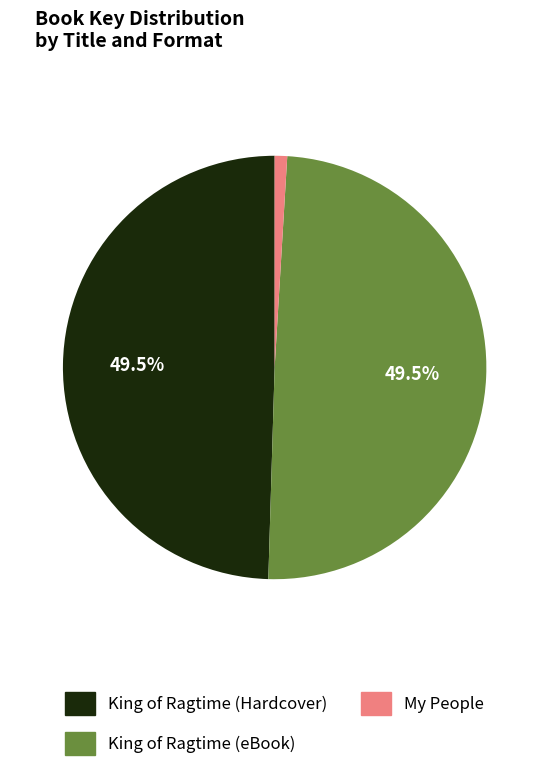

Is there a majority slice in this chart?

No